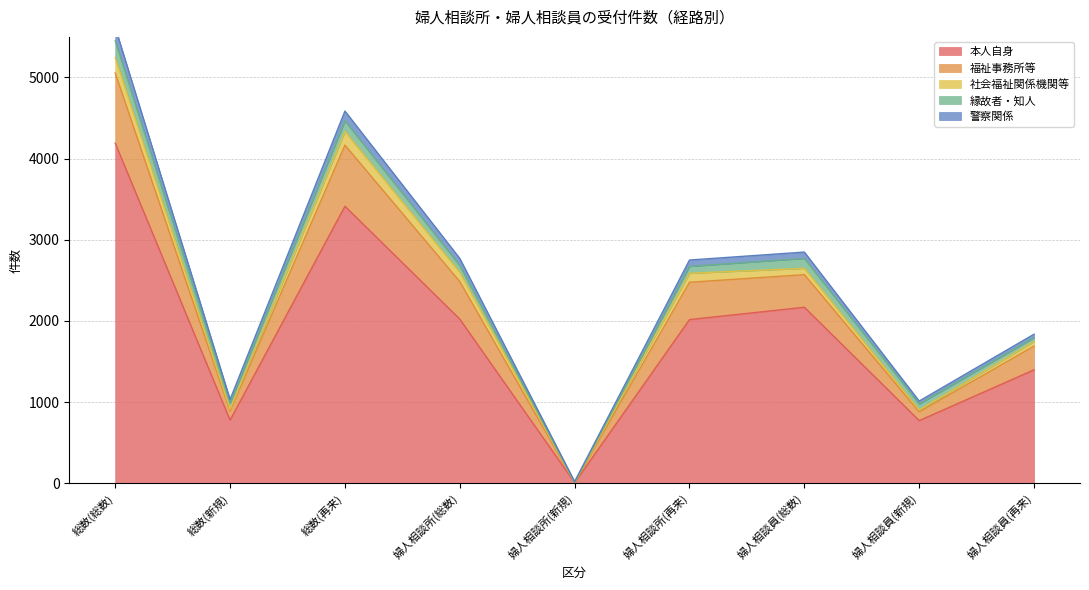

What position from the right is 総数(再来)?

7